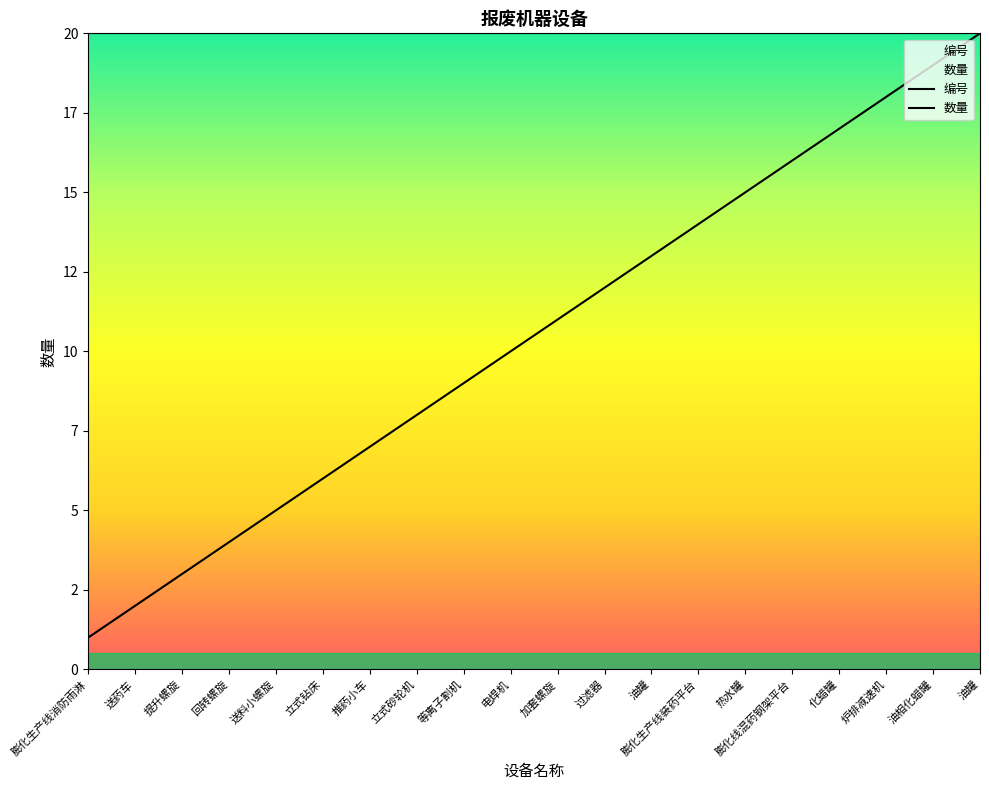

How many lines are shown in the chart?

1